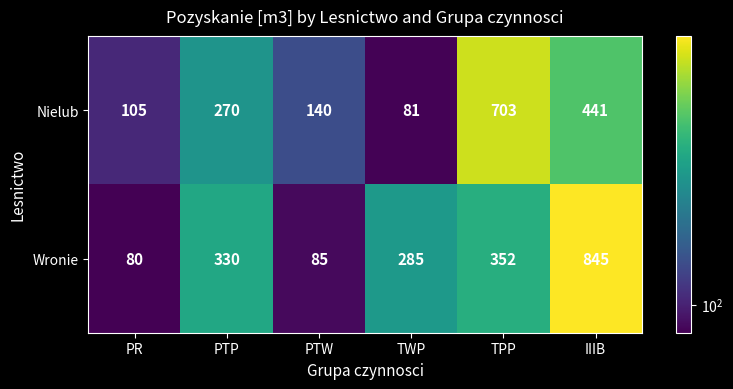

What is the minimum value shown in the chart?

80